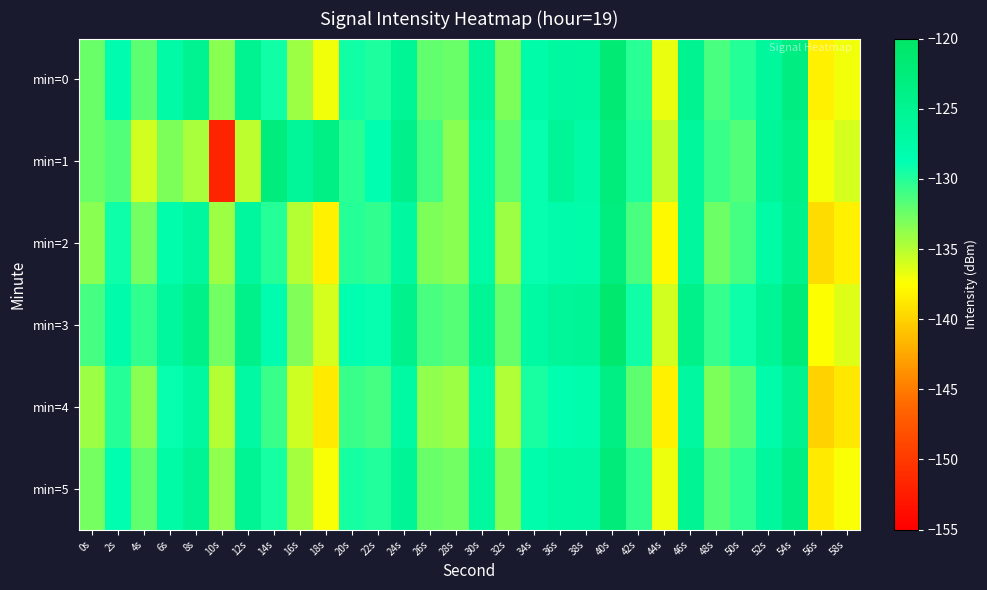

Which category has the highest value across all series?

40s